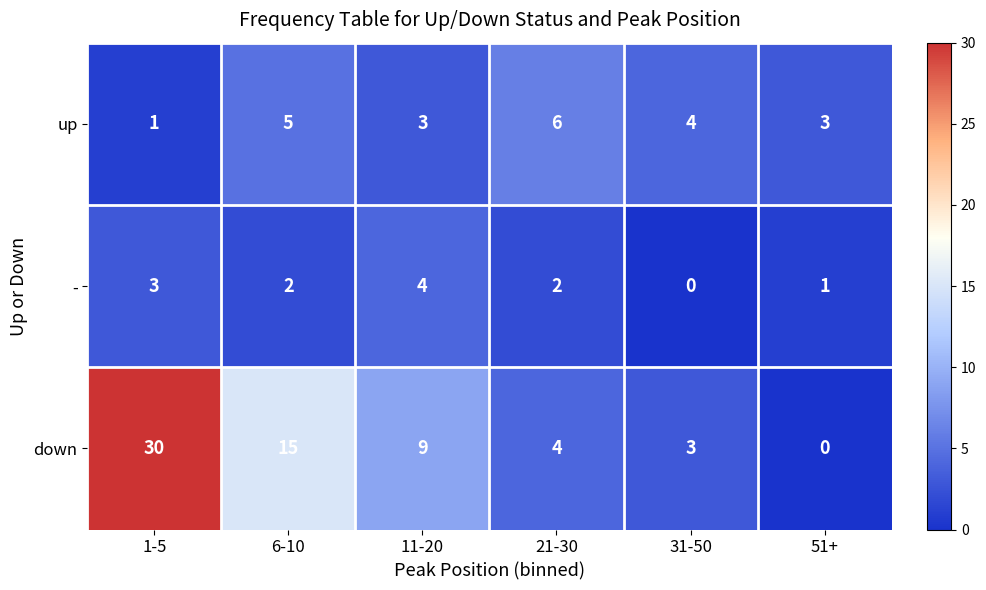

At which category is the sum across all series the highest?

1-5